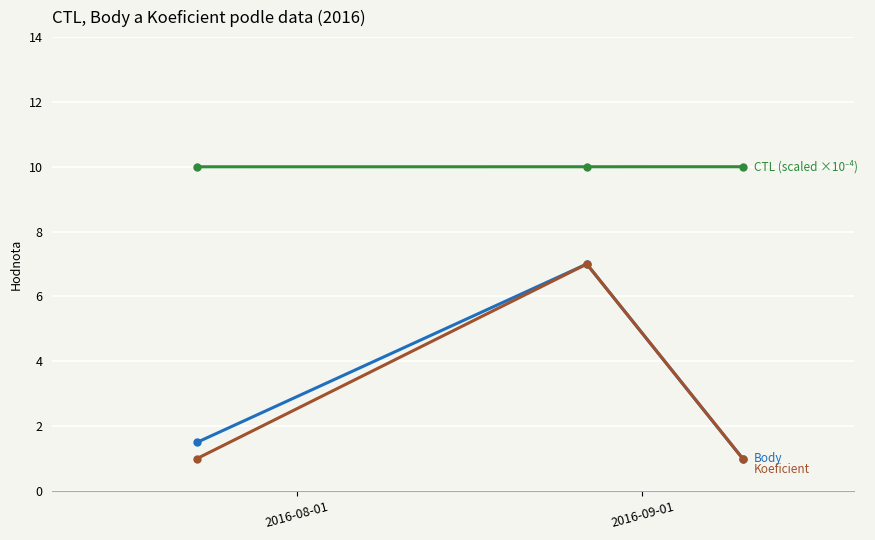

Does the chart display data point markers on the line(s)?

Yes